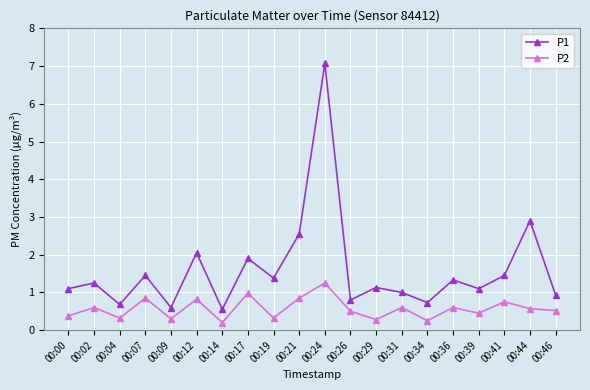

Is it true that P2 equals 0.6 at 00:02?

True